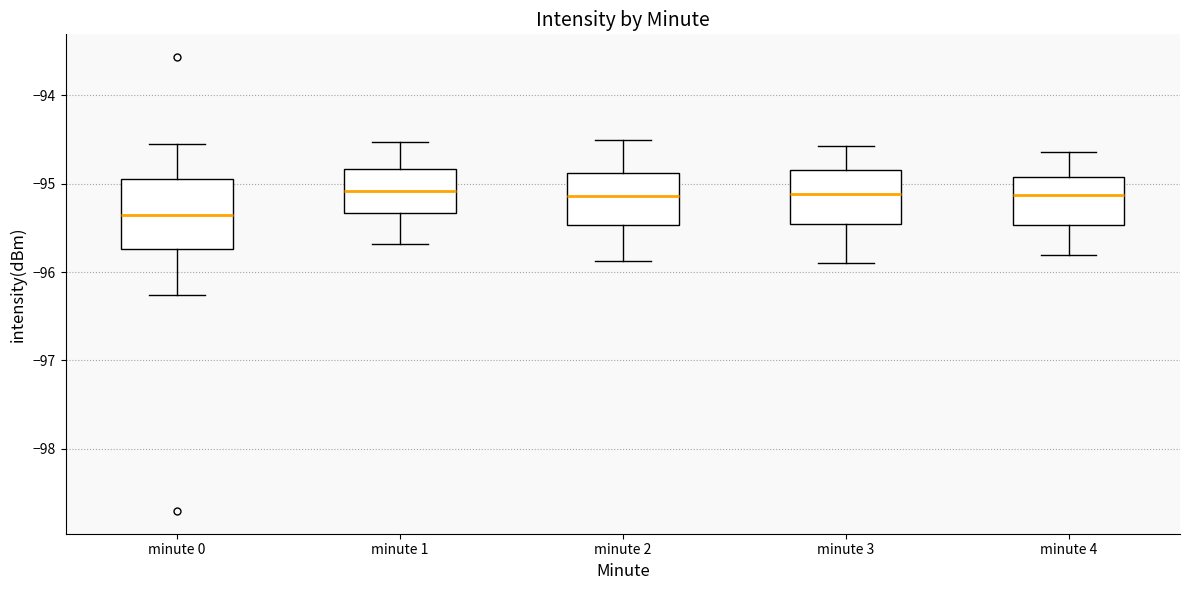

Where is the upper edge of the box for minute 0 on the y-axis? The values are not printed on the chart, so give them approximately, as read against the axis.

-95.0